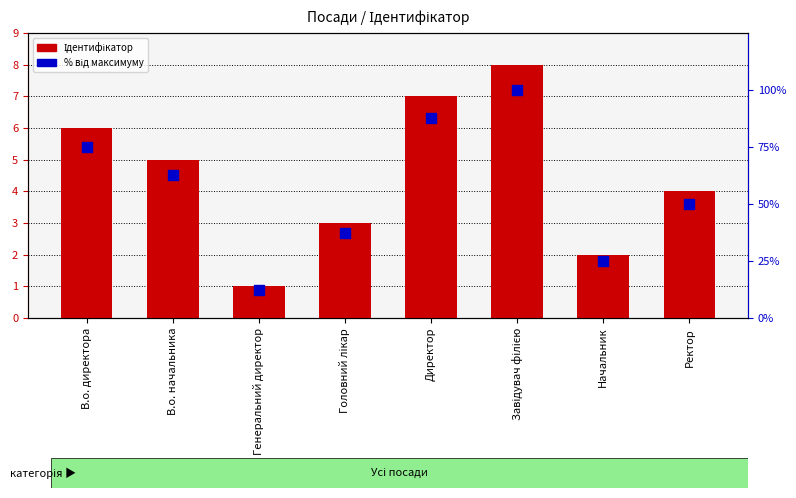

At which category is the sum across all series the highest?

Завідувач філією